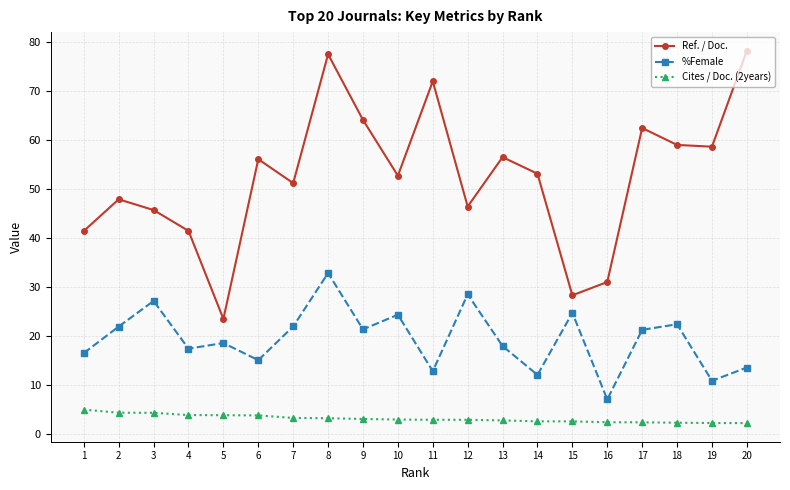

Is it true that %Female equals 12.2 at 4?

False